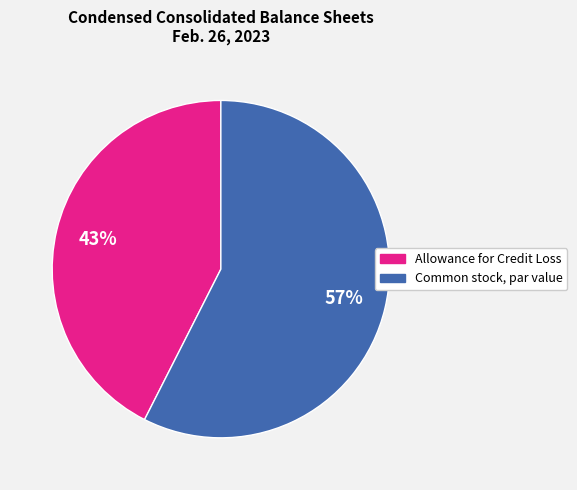

What is the largest slice in the pie chart?

Common stock, par value